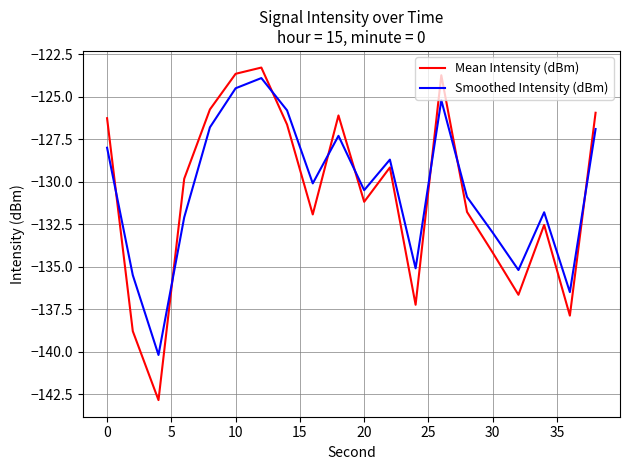

Which series has the largest range (max minus min)?

Mean Intensity (dBm)